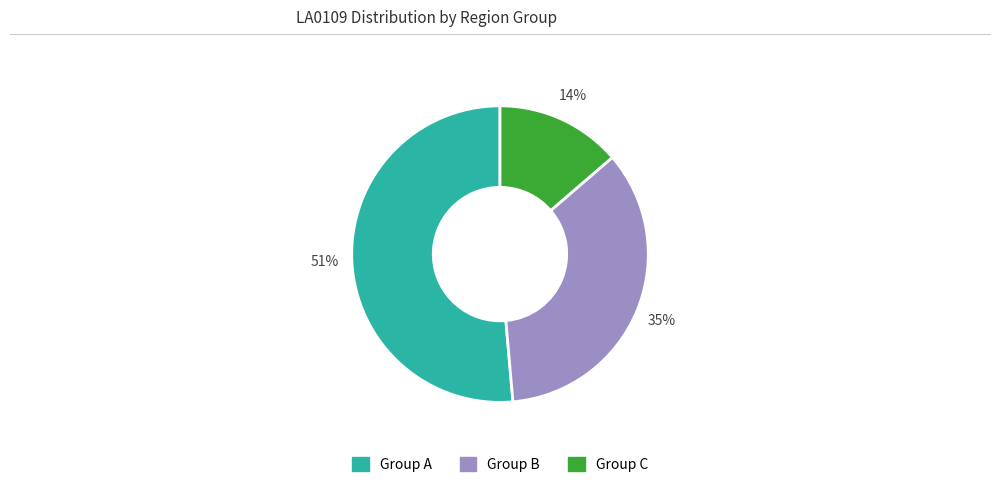

Is there a majority slice in this chart?

Yes